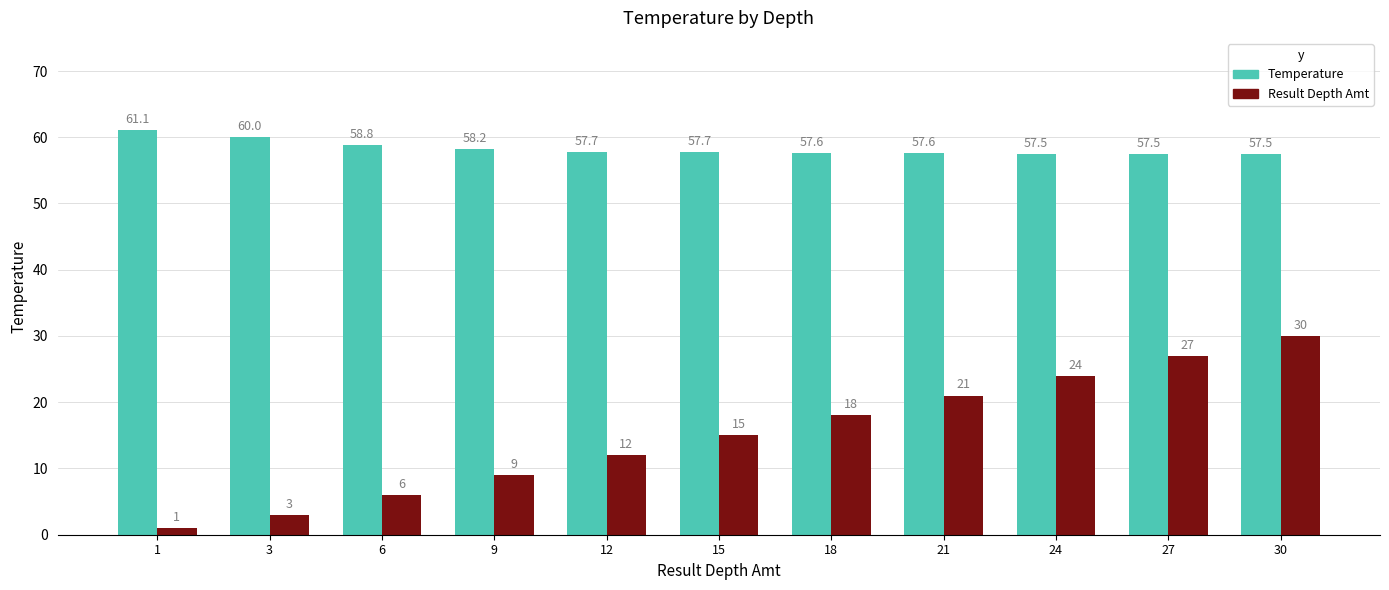

The Temperature series shows 96.1 at 15. True or false?

False